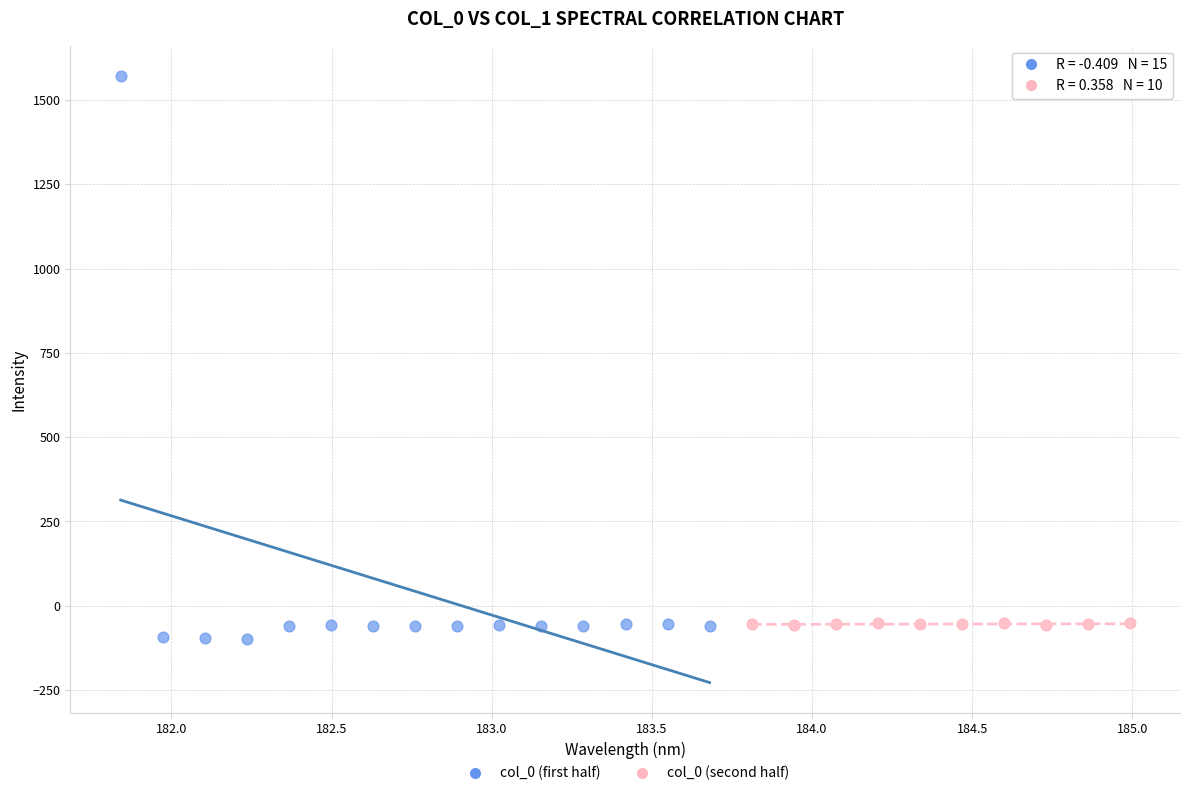

What are all the series names shown in the legend?

col_0 (first half), col_0 (second half)